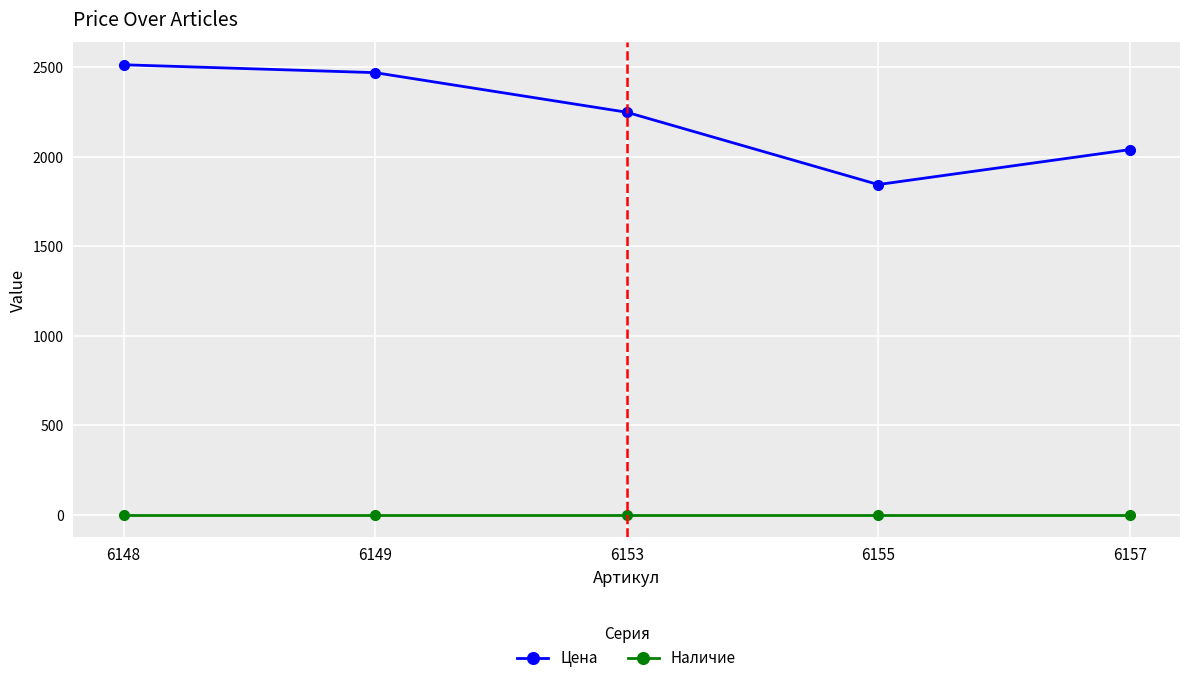

The Цена series shows 2513 at 6148. True or false?

True